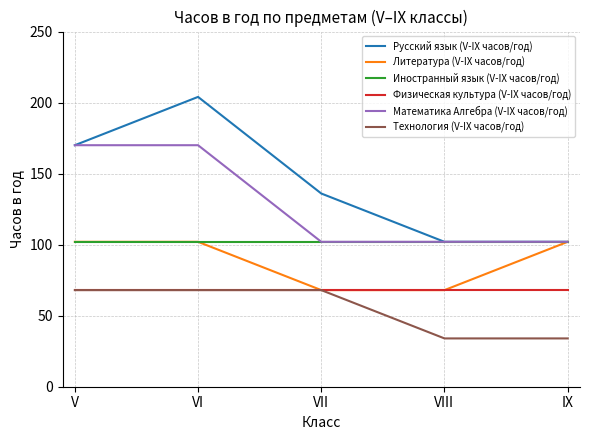

What is the maximum value shown in the chart?

204